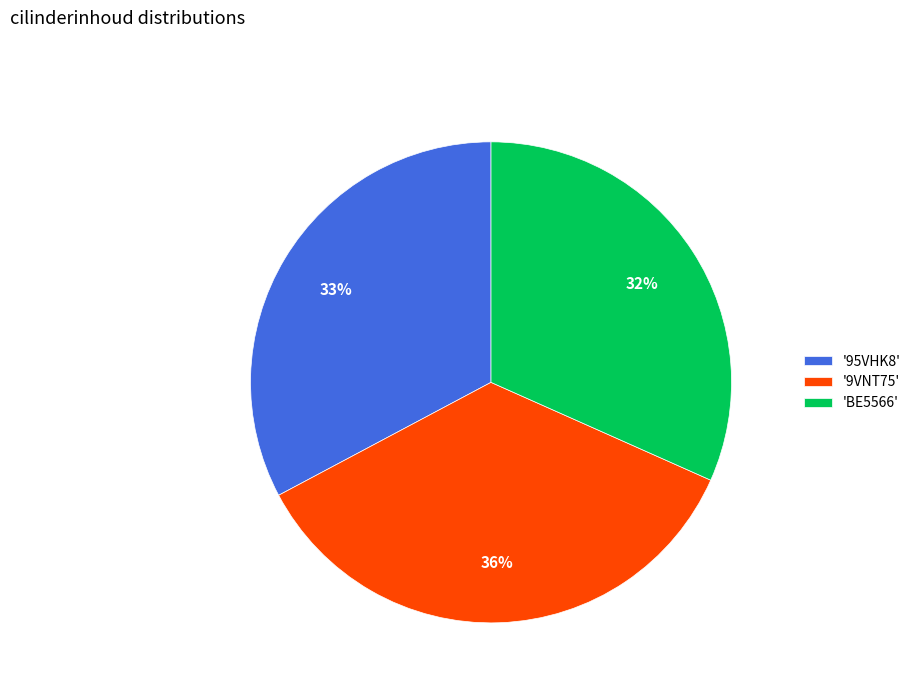

To the nearest percent, what percentage of the pie is '9VNT75'?

36%